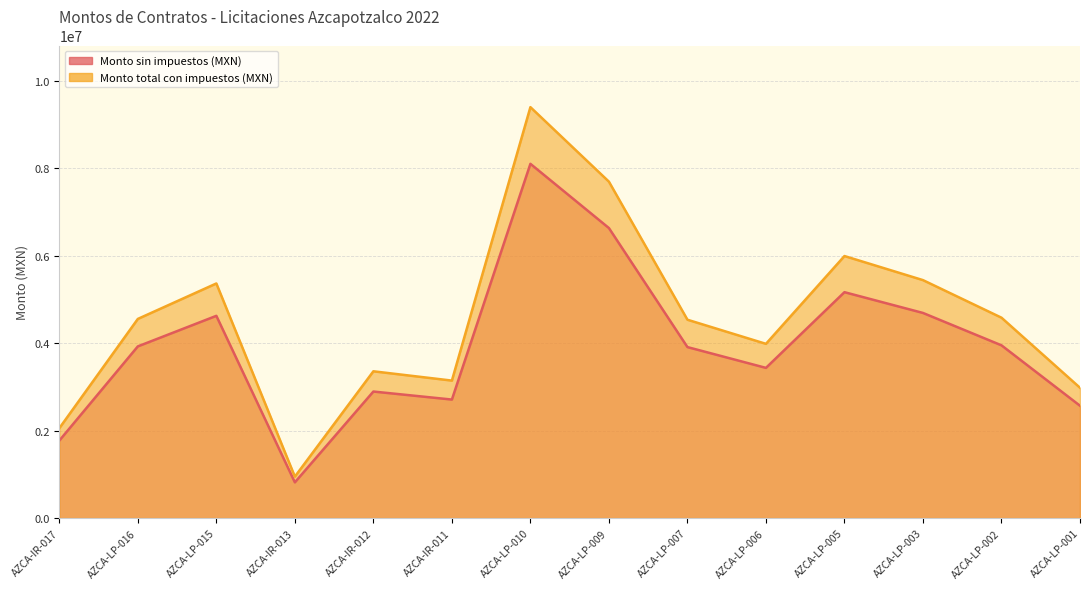

In Monto sin impuestos (MXN), how many points are higher than both neighbors (excluding endpoints)?

4